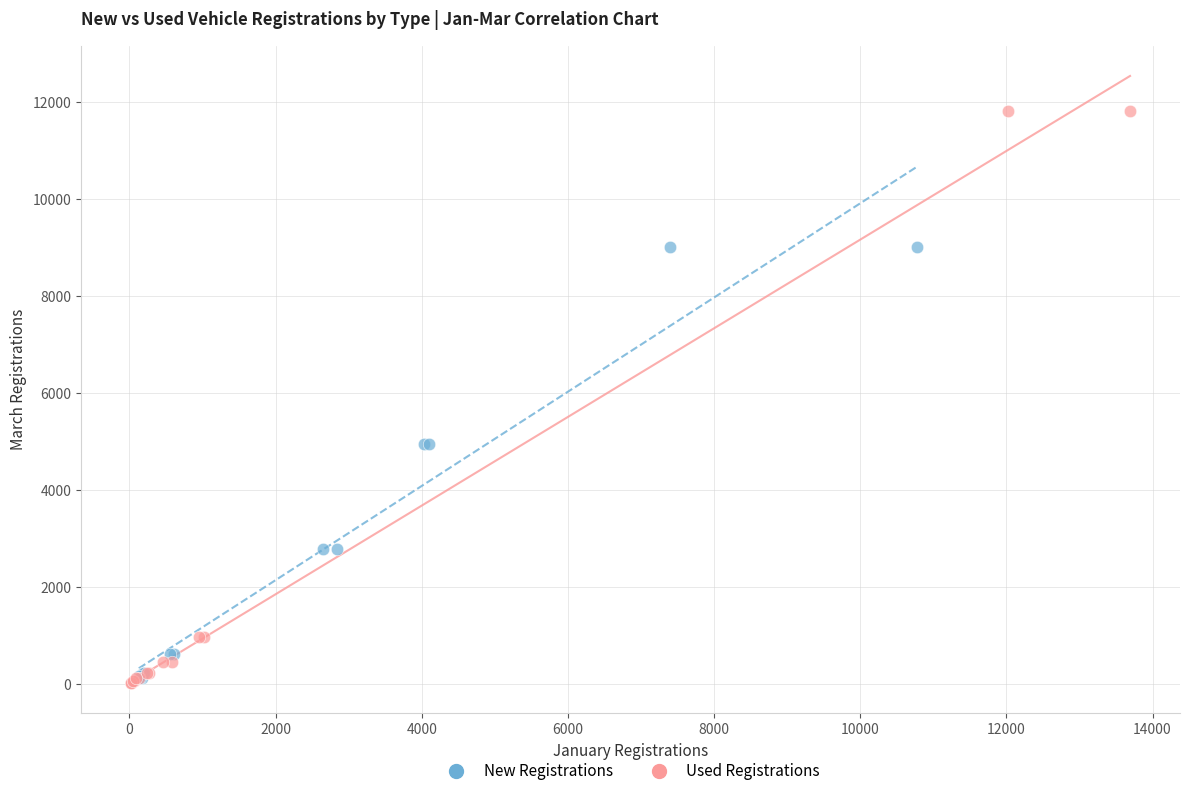

Which series contains the highest Y value?

Used Registrations